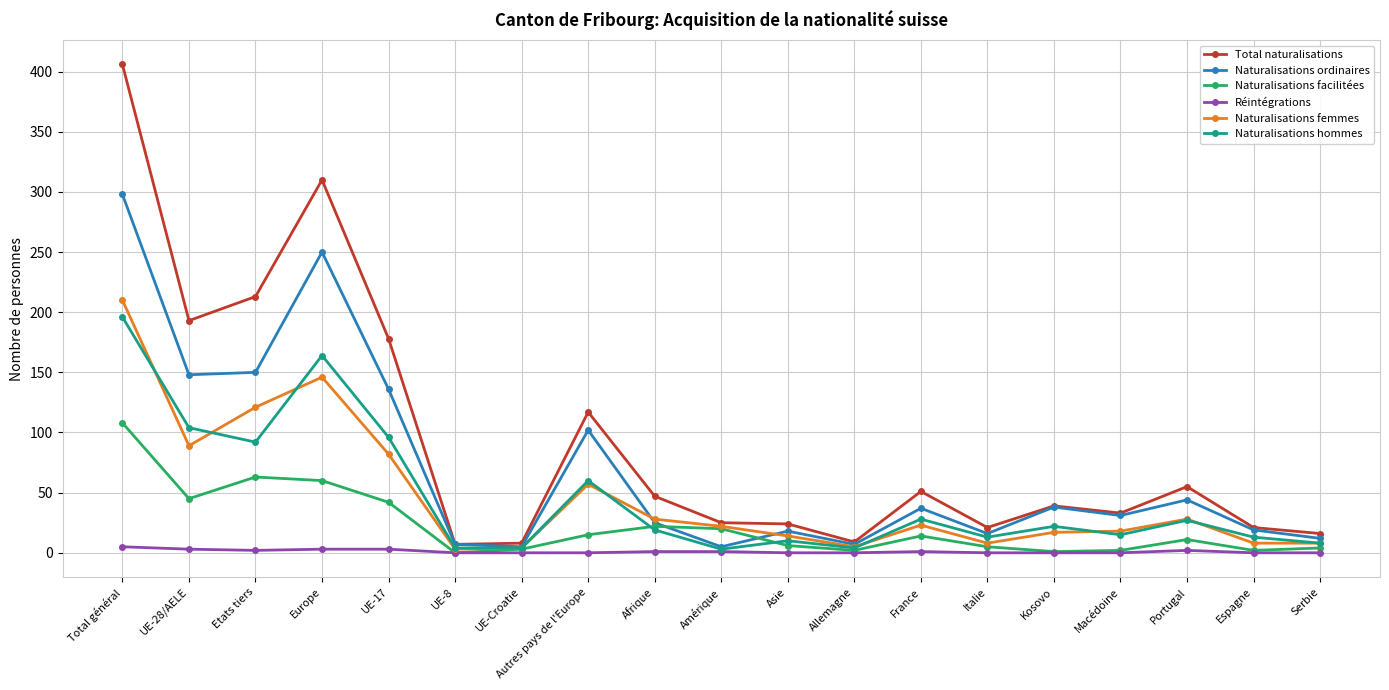

How many distinct data groups are displayed?

6